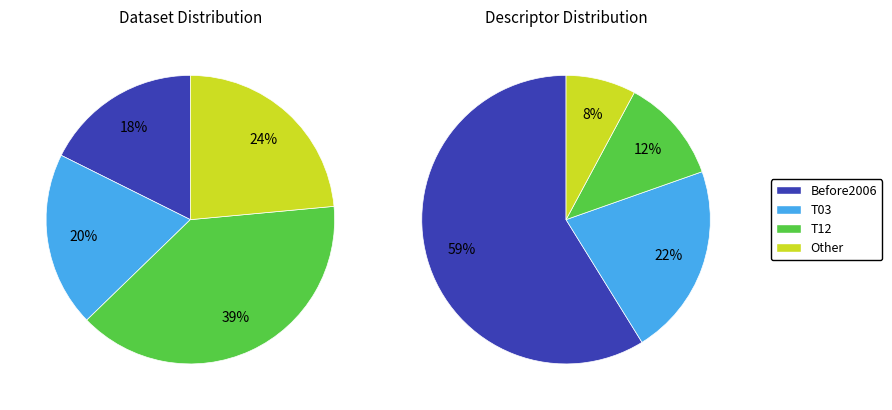

To the nearest percent, what portion does T12 represent?

39%